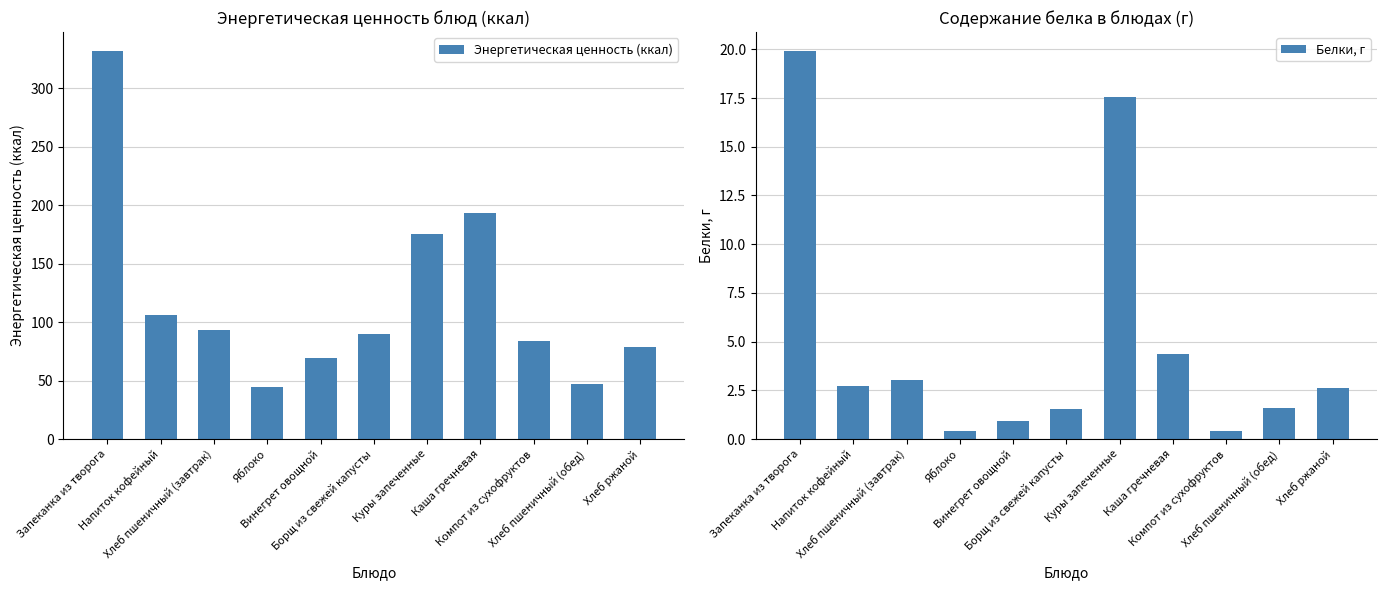

What is the value of the Энергетическая ценность (ккал) bar at the 6th from the left?

89.8